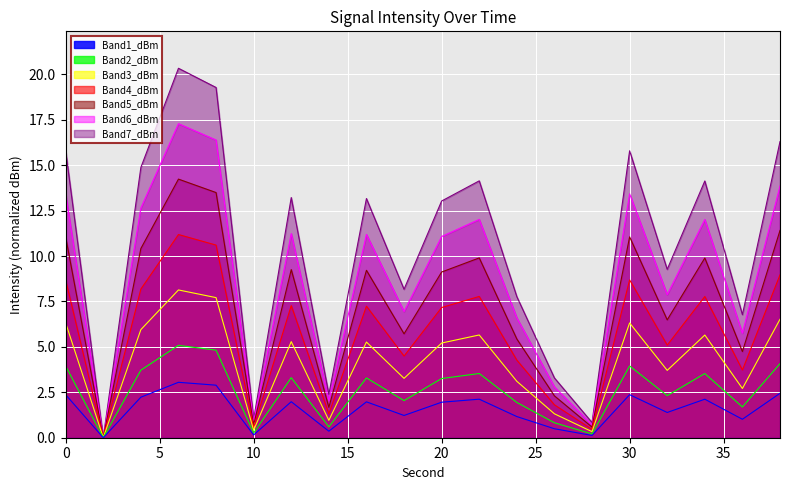

Which series has the largest range (max minus min)?

Band7_dBm